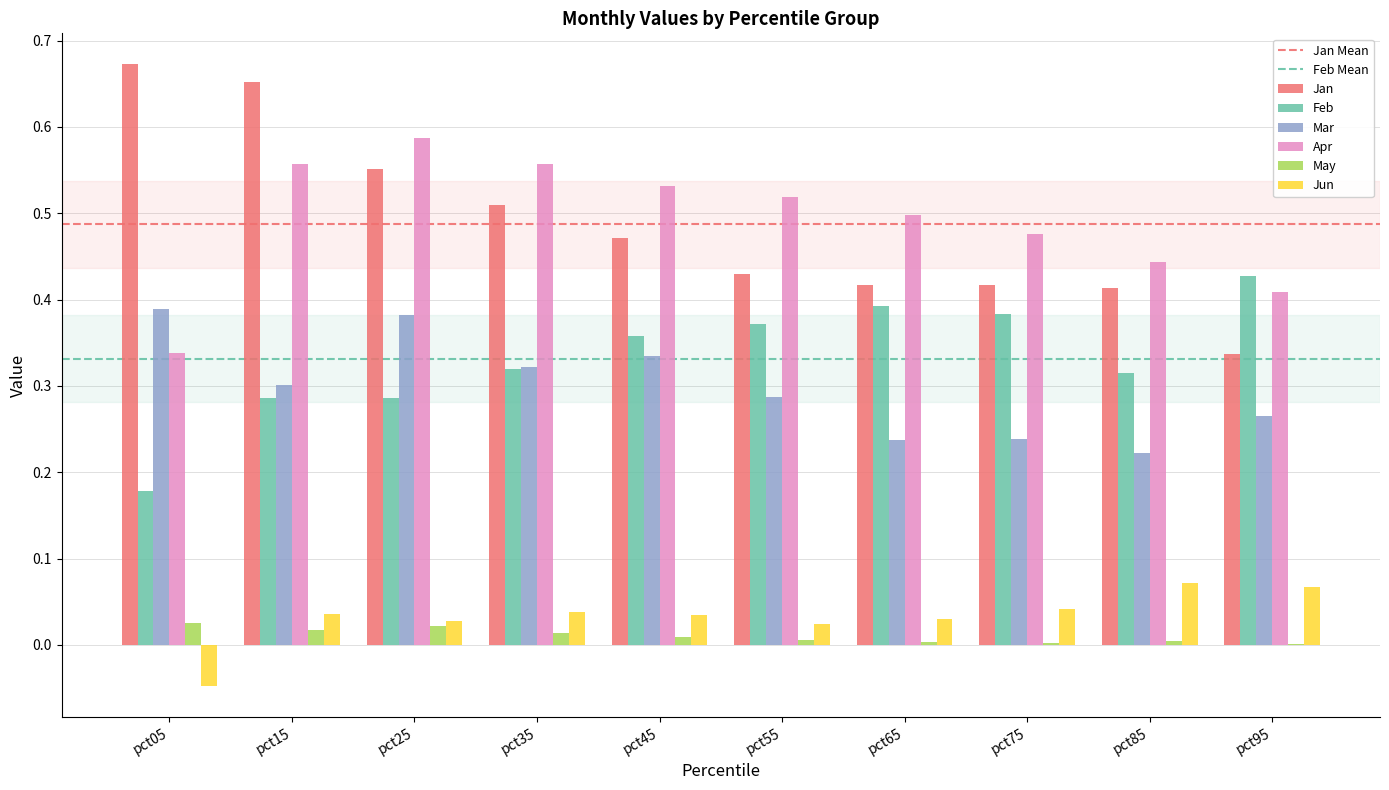

Which series has the widest spread of values?

Jan